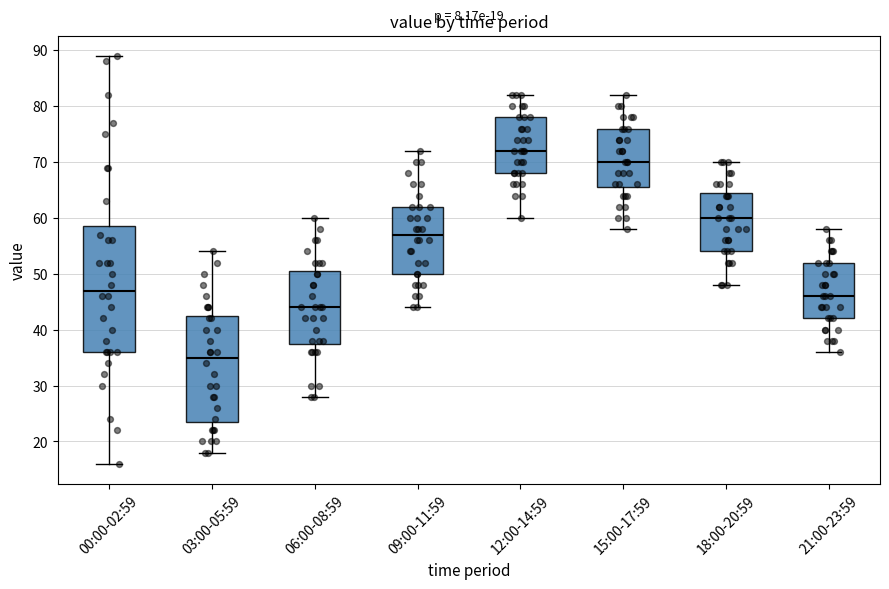

Which box's median line is the highest?

12:00-14:59